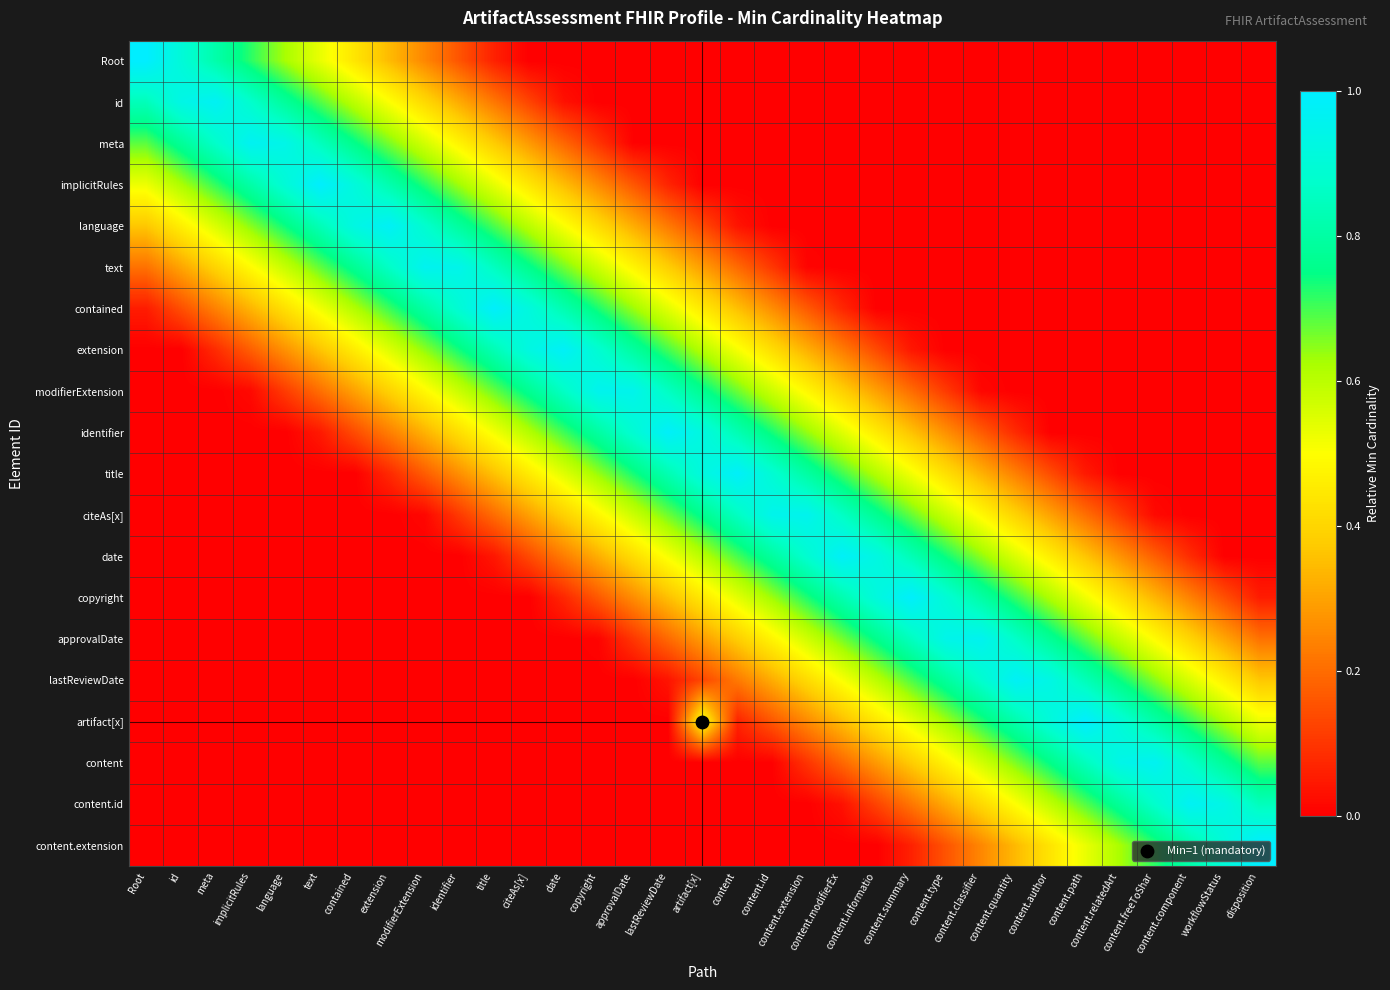

At which category does the chart reach its peak across all series?

Root